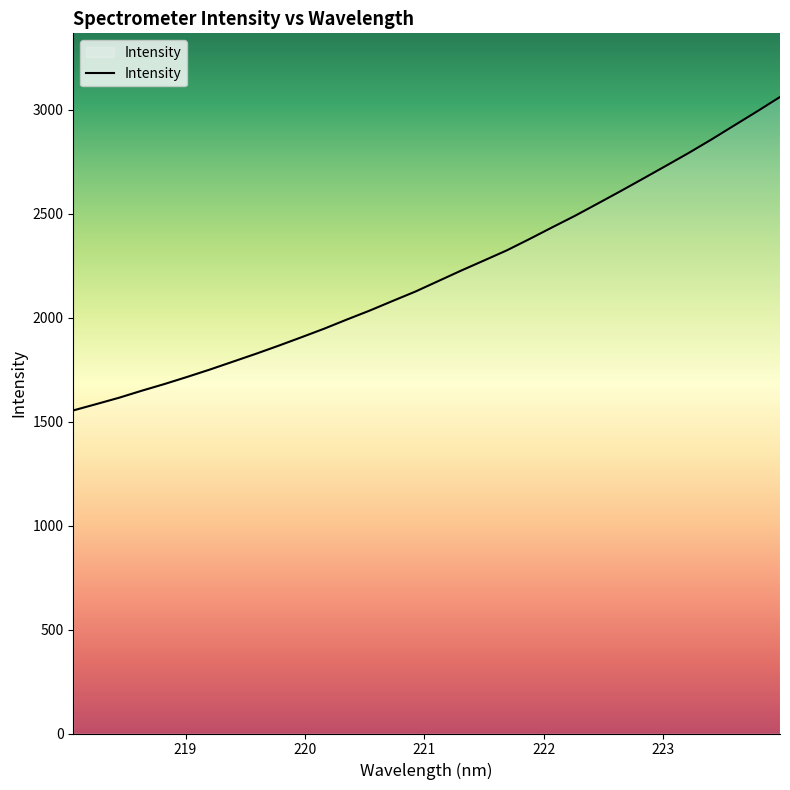

What is the greatest value displayed?

3061.7